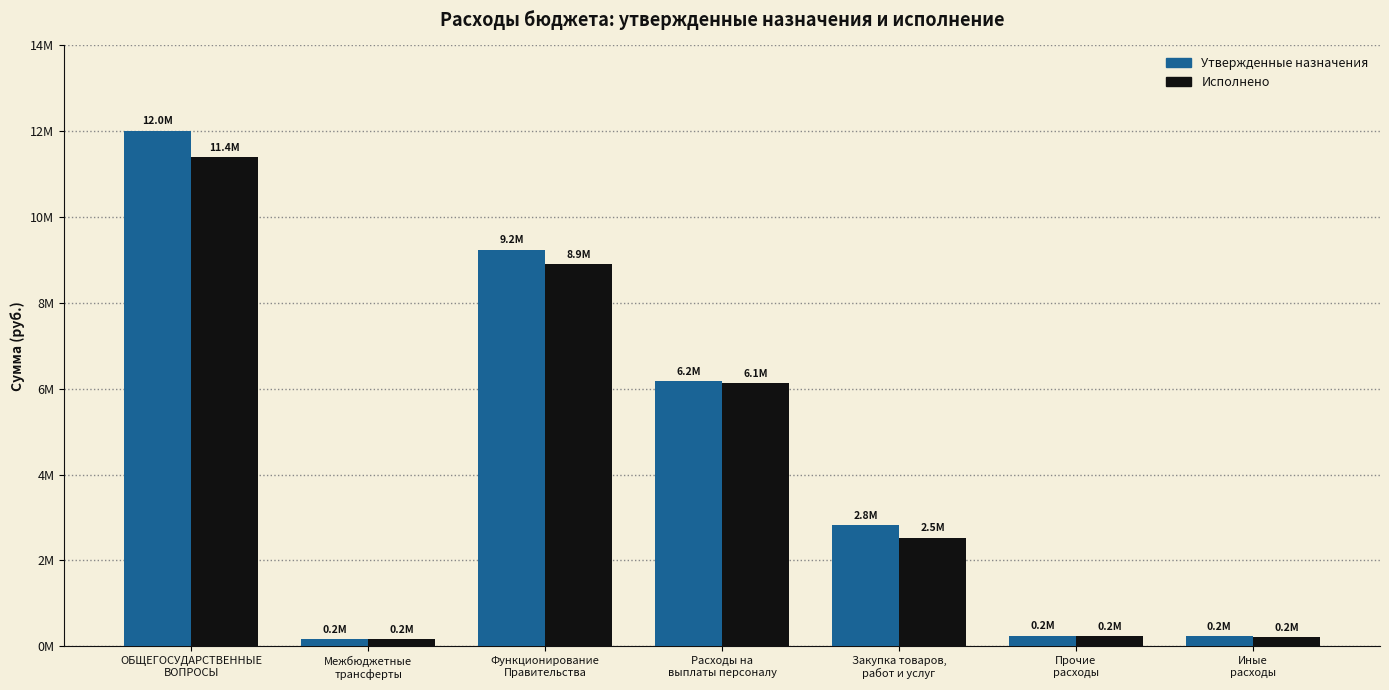

The value of Исполнено at Расходы на
выплаты персоналу is 9590689.3. True or false?

False